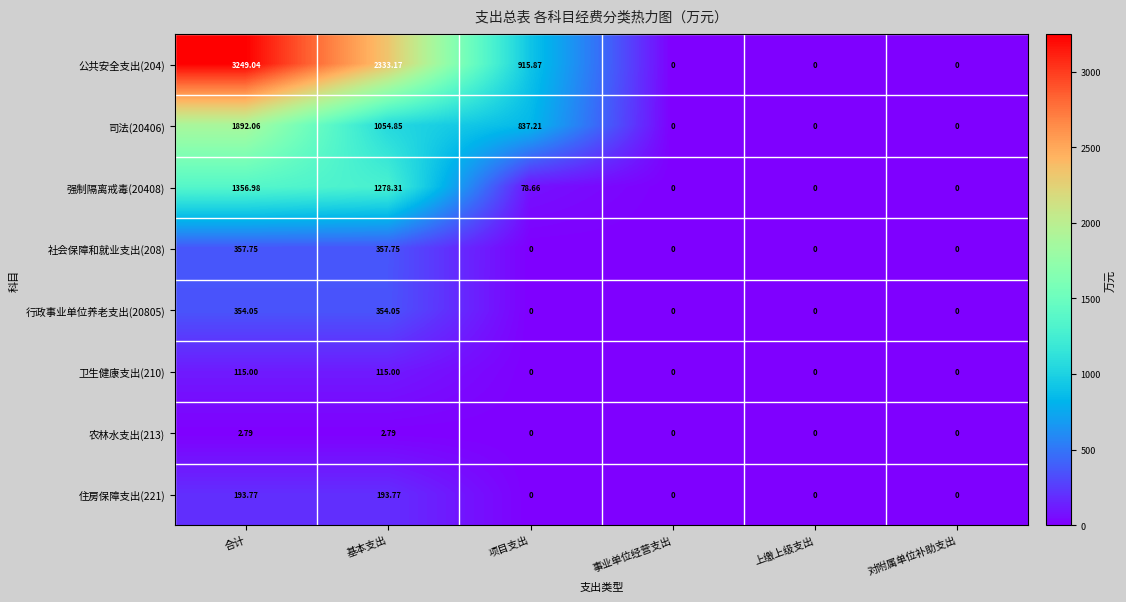

Which label corresponds to the largest value in the chart?

合计